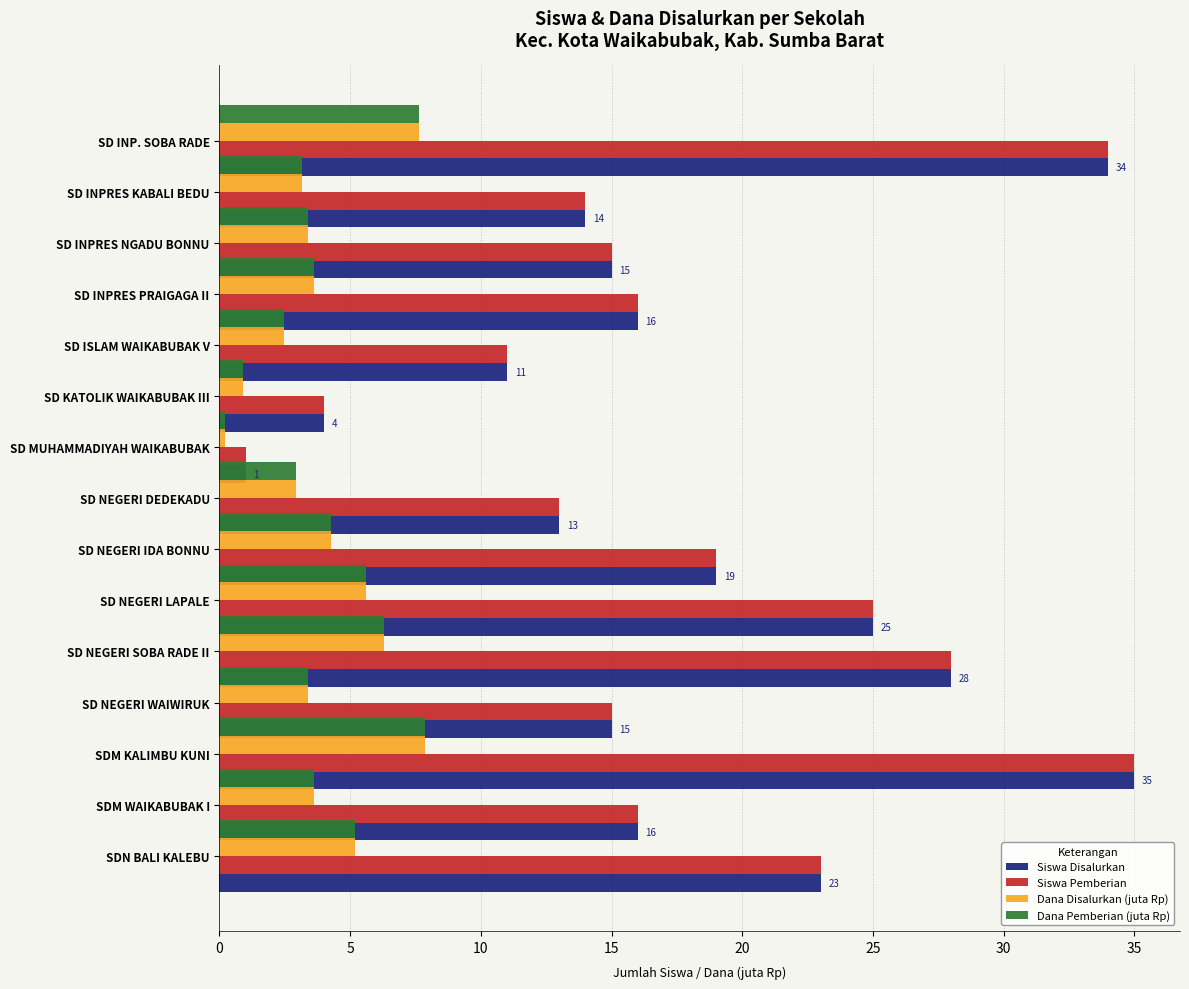

How many distinct data groups are displayed?

4